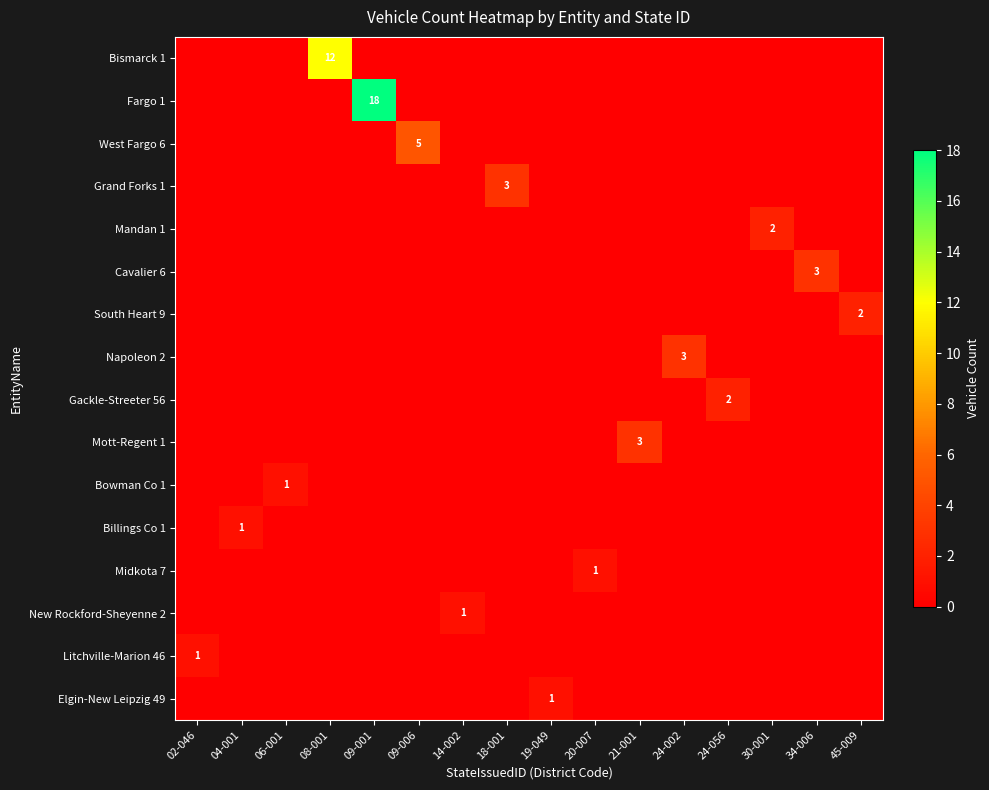

How many categories are shown in the chart?

16